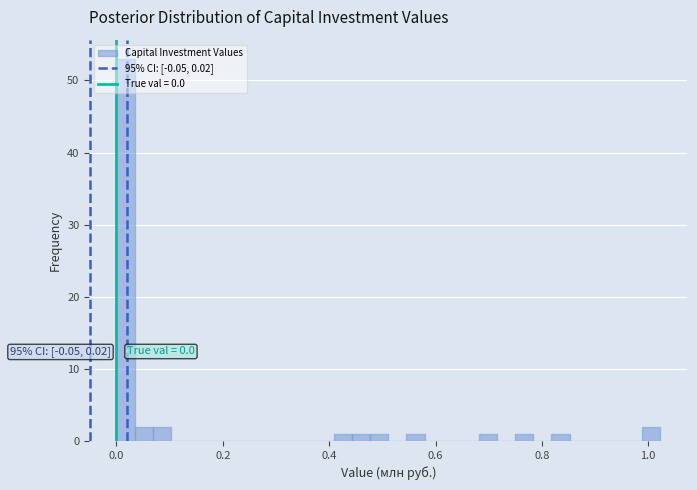

Read against the x-axis, roughly where is the centre of the tallest bar?

0.02